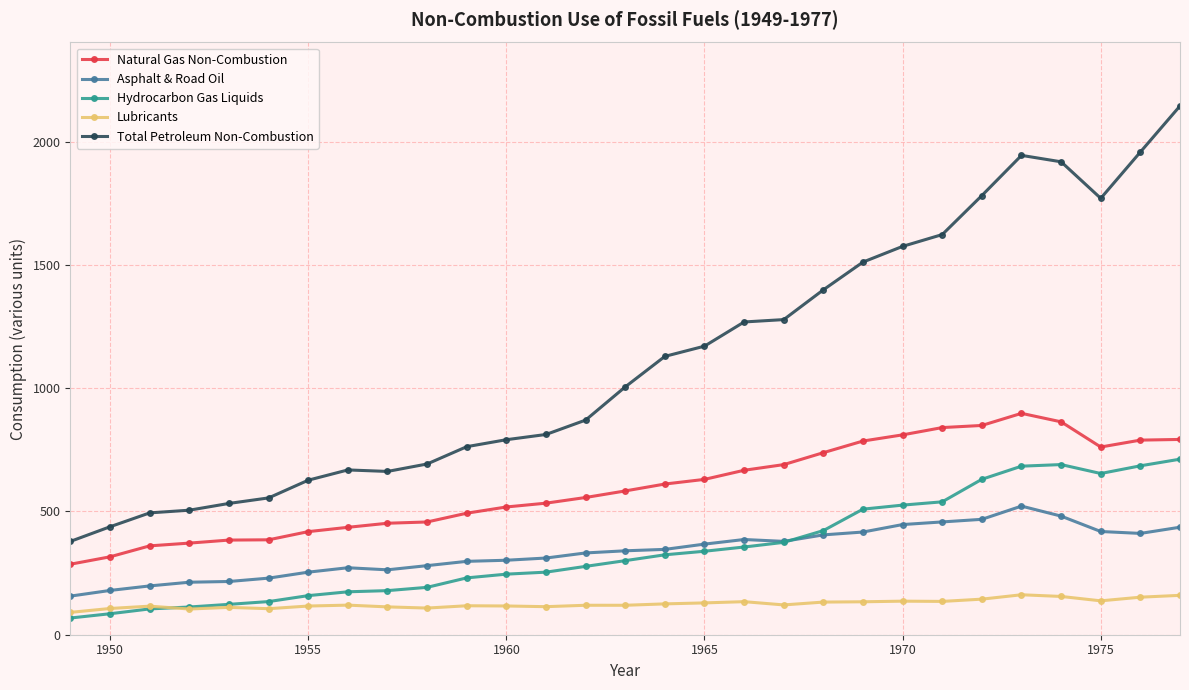

What is the greatest value displayed?

2145.0